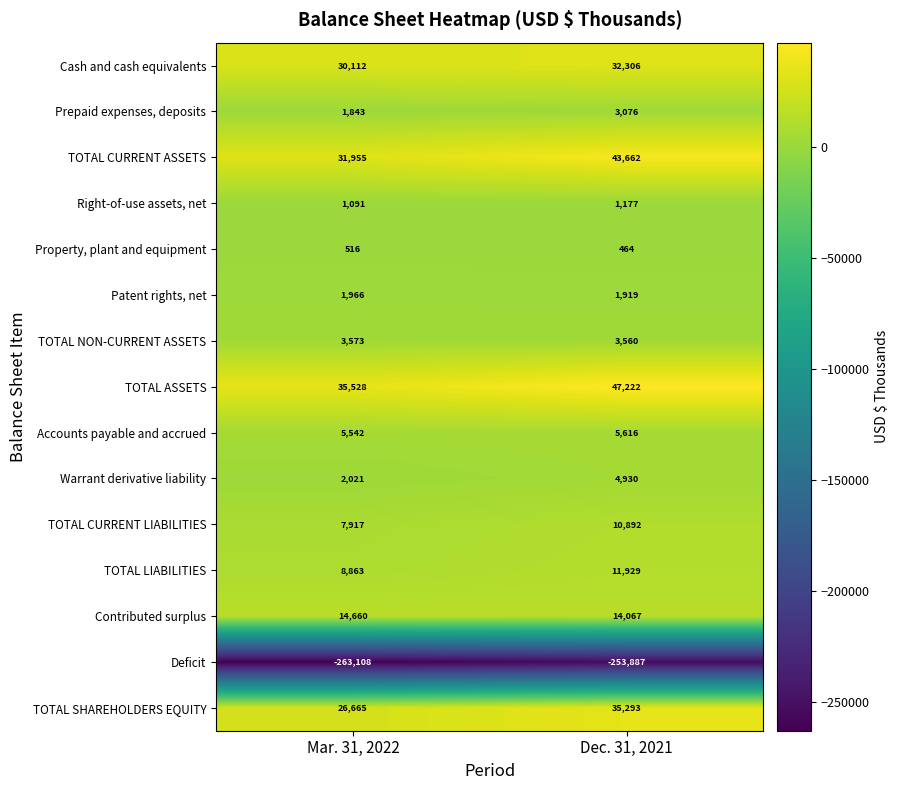

At Mar. 31, 2022, list the series in order from smallest to largest.

Deficit, Property, plant and equipment, Right-of-use assets, net, Prepaid expenses, deposits, Patent rights, net, Warrant derivative liability, TOTAL NON-CURRENT ASSETS, Accounts payable and accrued, TOTAL CURRENT LIABILITIES, TOTAL LIABILITIES, Contributed surplus, TOTAL SHAREHOLDERS EQUITY, Cash and cash equivalents, TOTAL CURRENT ASSETS, TOTAL ASSETS